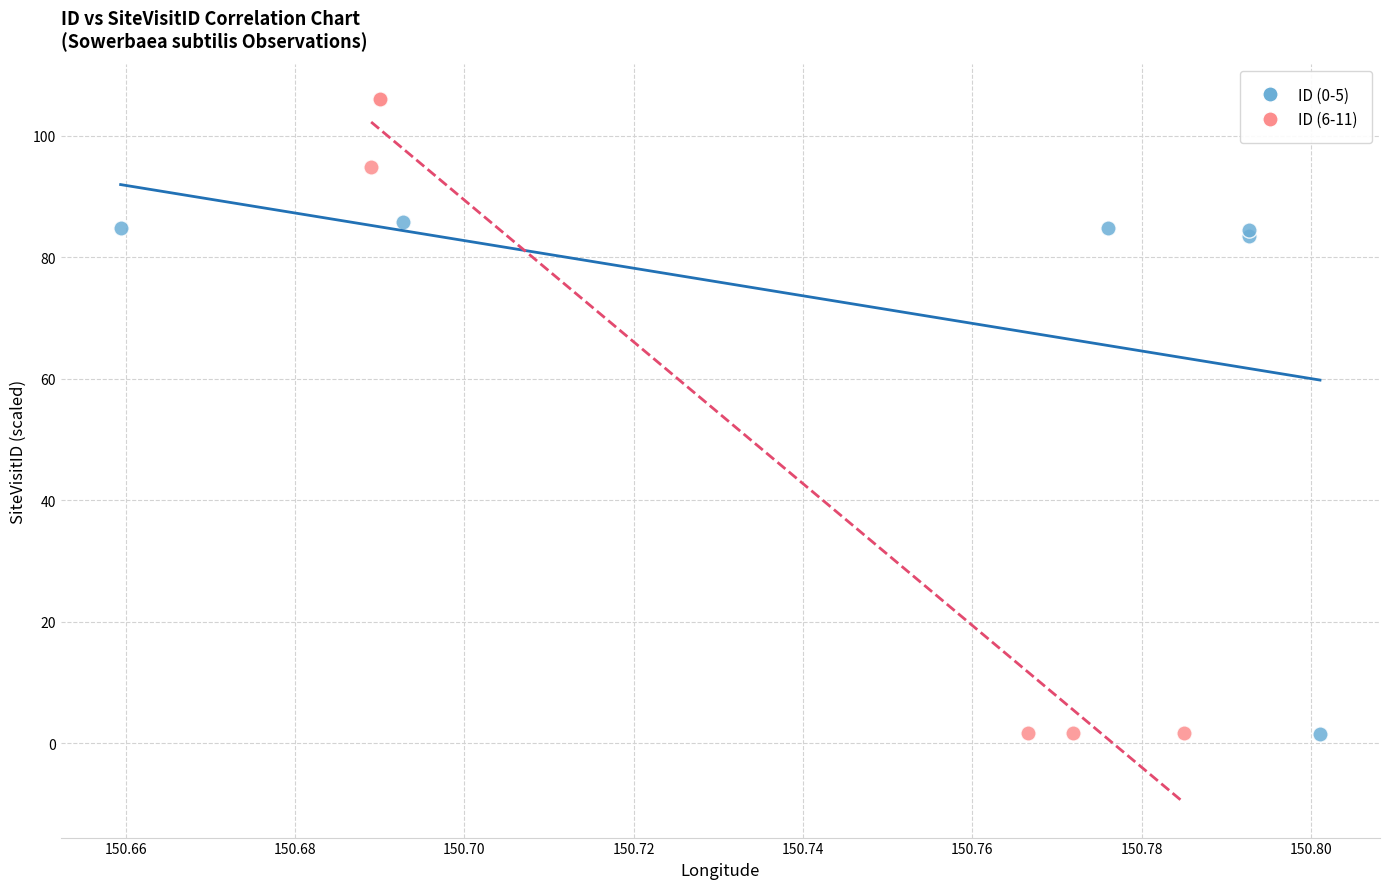

Which series has the largest Y range (max minus min)?

ID (6-11)